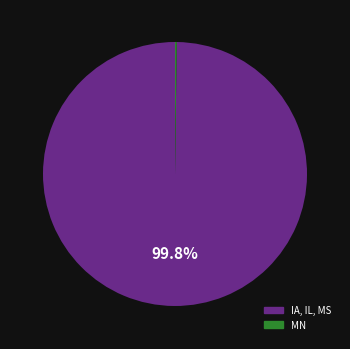

Does any single category account for the majority?

Yes